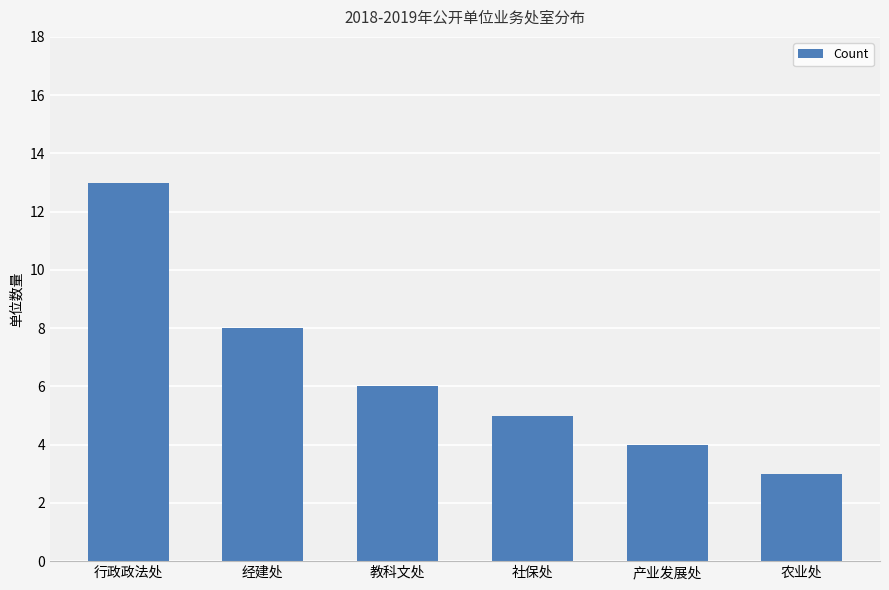

What is the label of the 2nd bar from the right?

产业发展处